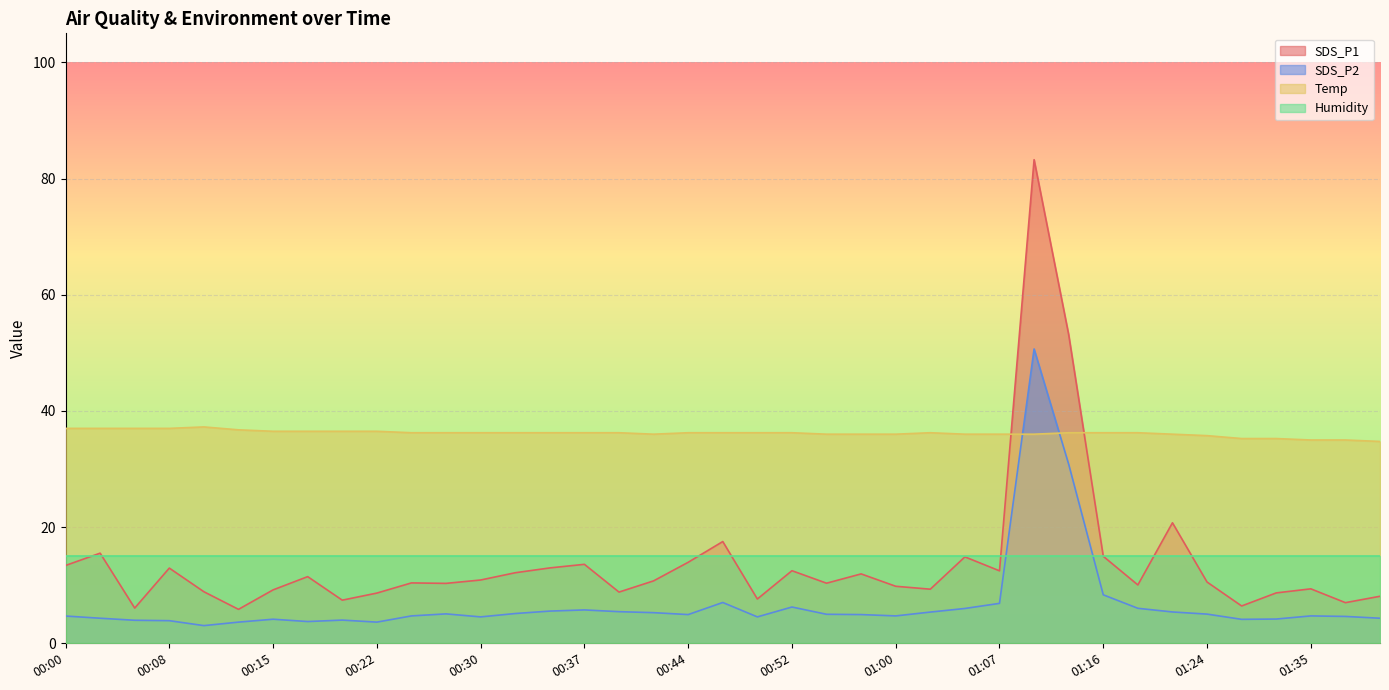

Where is the first local maximum for Temp?

00:10